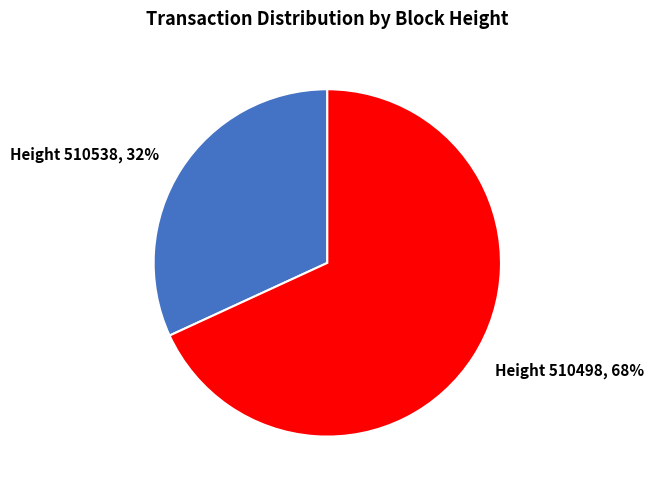

To the nearest percent, what is the difference between the largest and smallest slice percentages?

36%